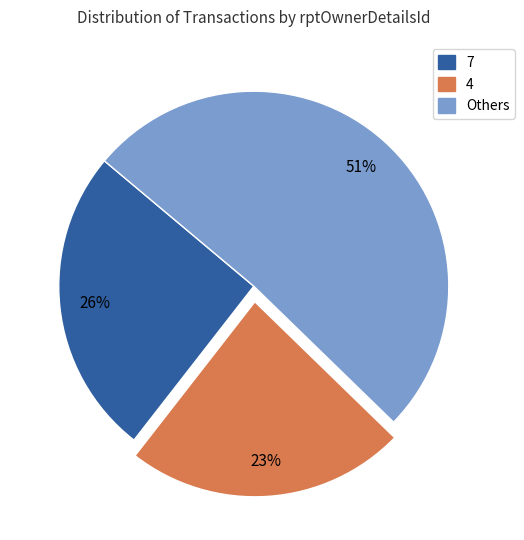

Is there a majority slice in this chart?

Yes